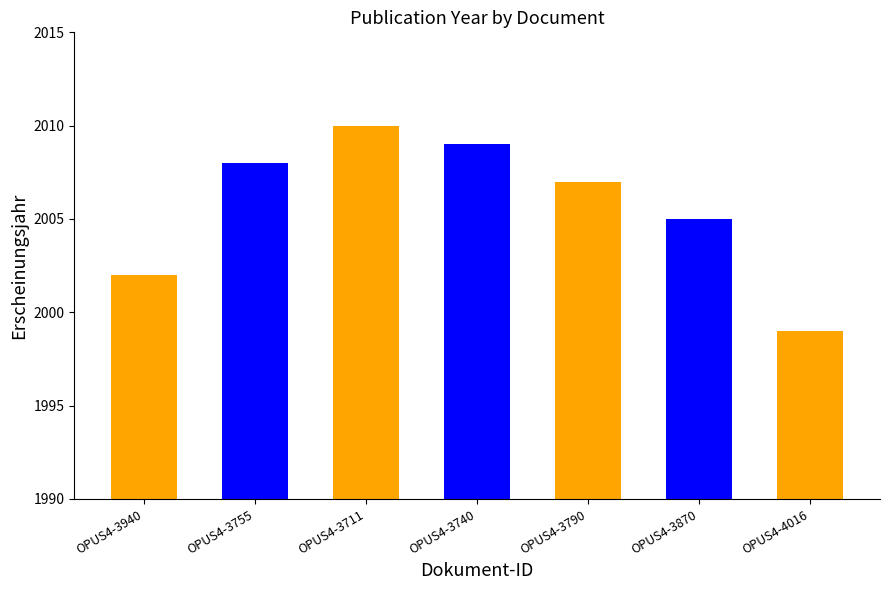

Reading left to right, list all the values displayed in this chart.

2002	2008	2010	2009	2007	2005	1999